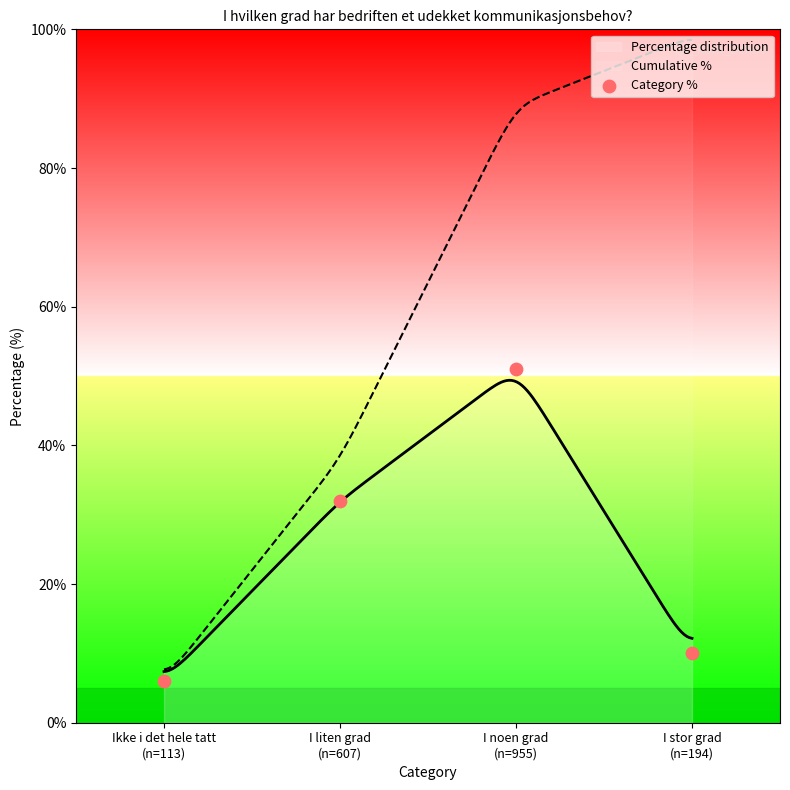

What is the ratio of the value at I stor grad
(n=194) to the value at I liten grad
(n=607)?

0.3